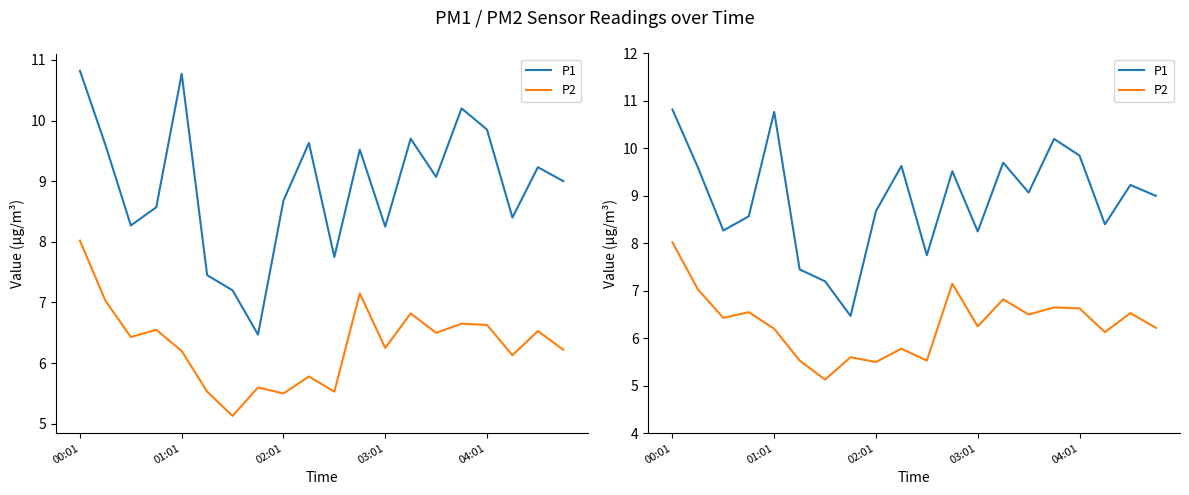

Is the value of P2 at 7 greater than the value of P1 at 14?

No